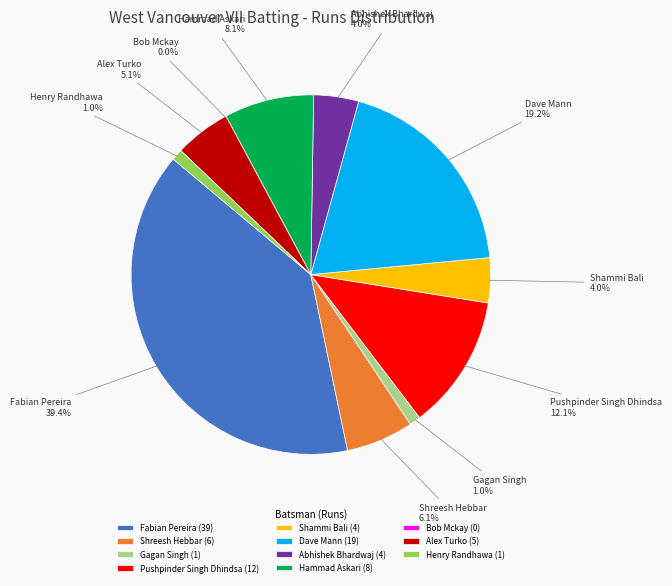

Is Bob Mckay the majority of the pie?

No